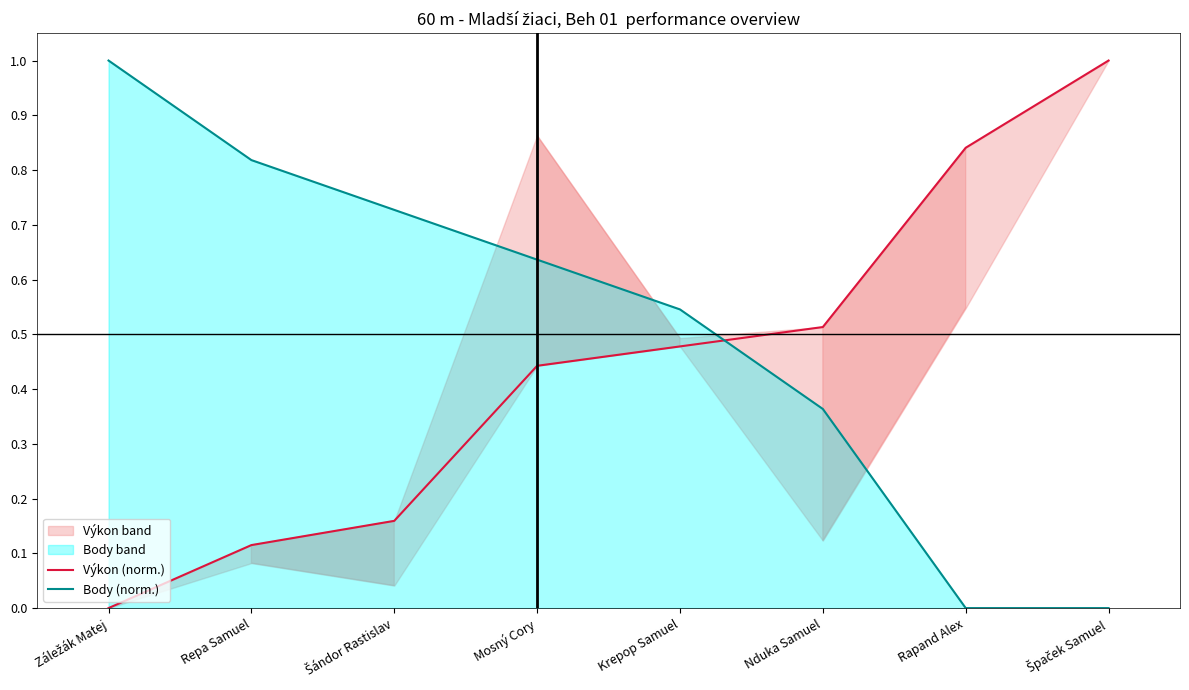

Between Mosný Cory and Nduka Samuel, which series saw the biggest shift?

Body (norm.)